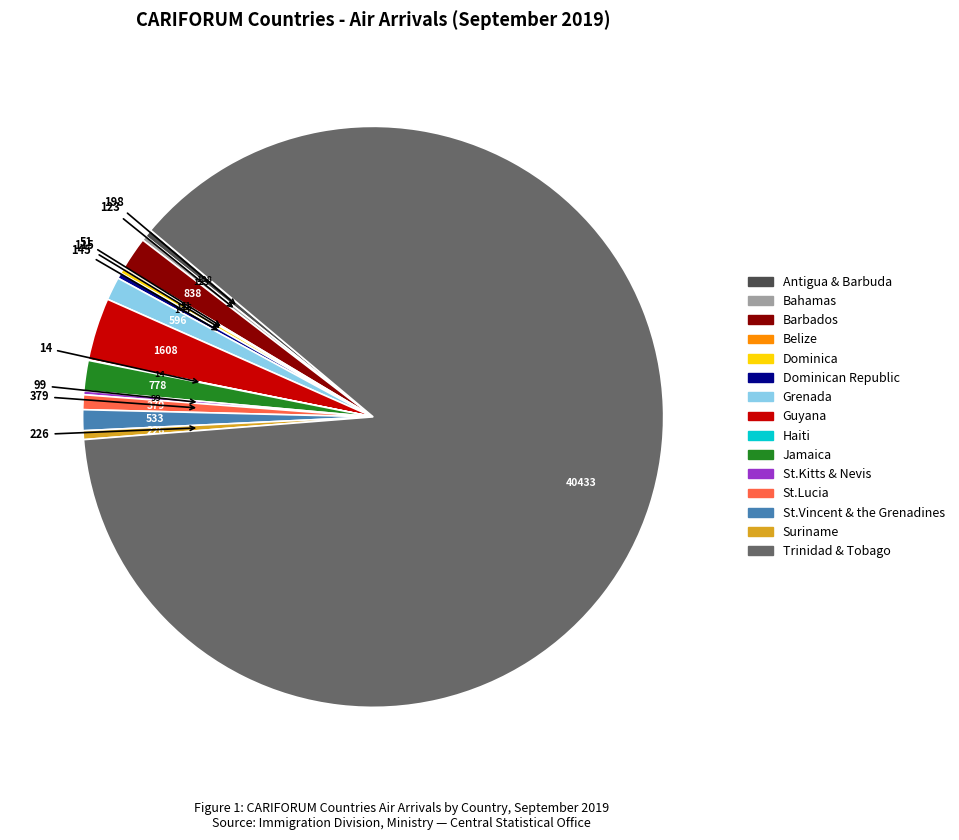

Is there any slice that represents more than half of the pie?

Yes